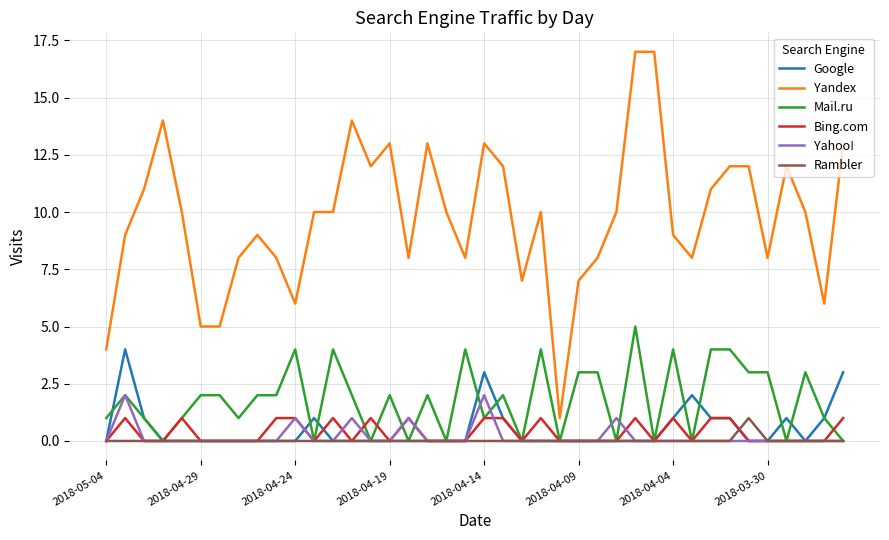

Which series has the largest total across all categories?

Yandex